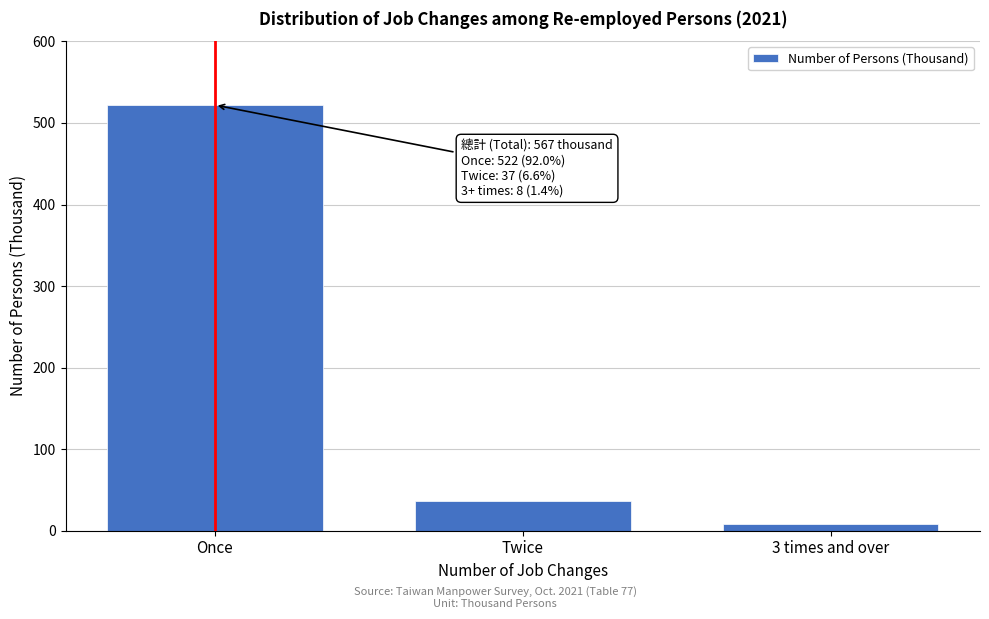

Reading right to left, transcribe all the data shown in this chart.

3 times and over=8	Twice=37	Once=522